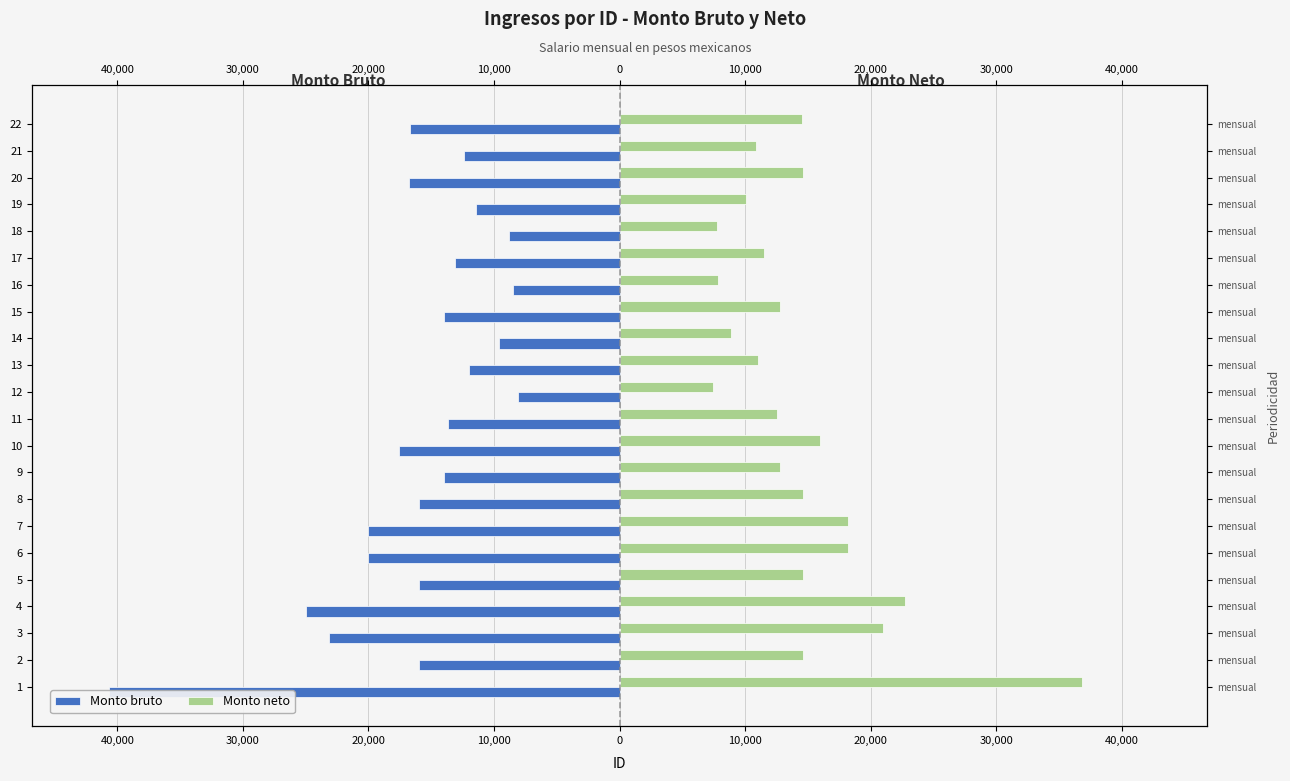

Reading left to right, list all the values displayed in this chart.

Monto bruto: -40680.0	-16000.0	-23121.9	-25000.0	-16000.0	-20000.0	-20000.0	-16000.0	-14000.0	-17555.4	-13681.2	-8073.3	-12000.0	-9597.3	-14000.0	-8505.9	-13132.5	-8782.2	-11458.5	-16747.5	-12416.1	-16694.4
Monto neto: 36812.0	14600.0	21009.7	22700.0	14600.0	18200.0	18200.0	14600.0	12800.0	15999.9	12513.1	7466.0	11000.0	8837.6	12800.0	7855.3	11494.0	7752.7	10054.3	14602.9	10877.8	14557.2